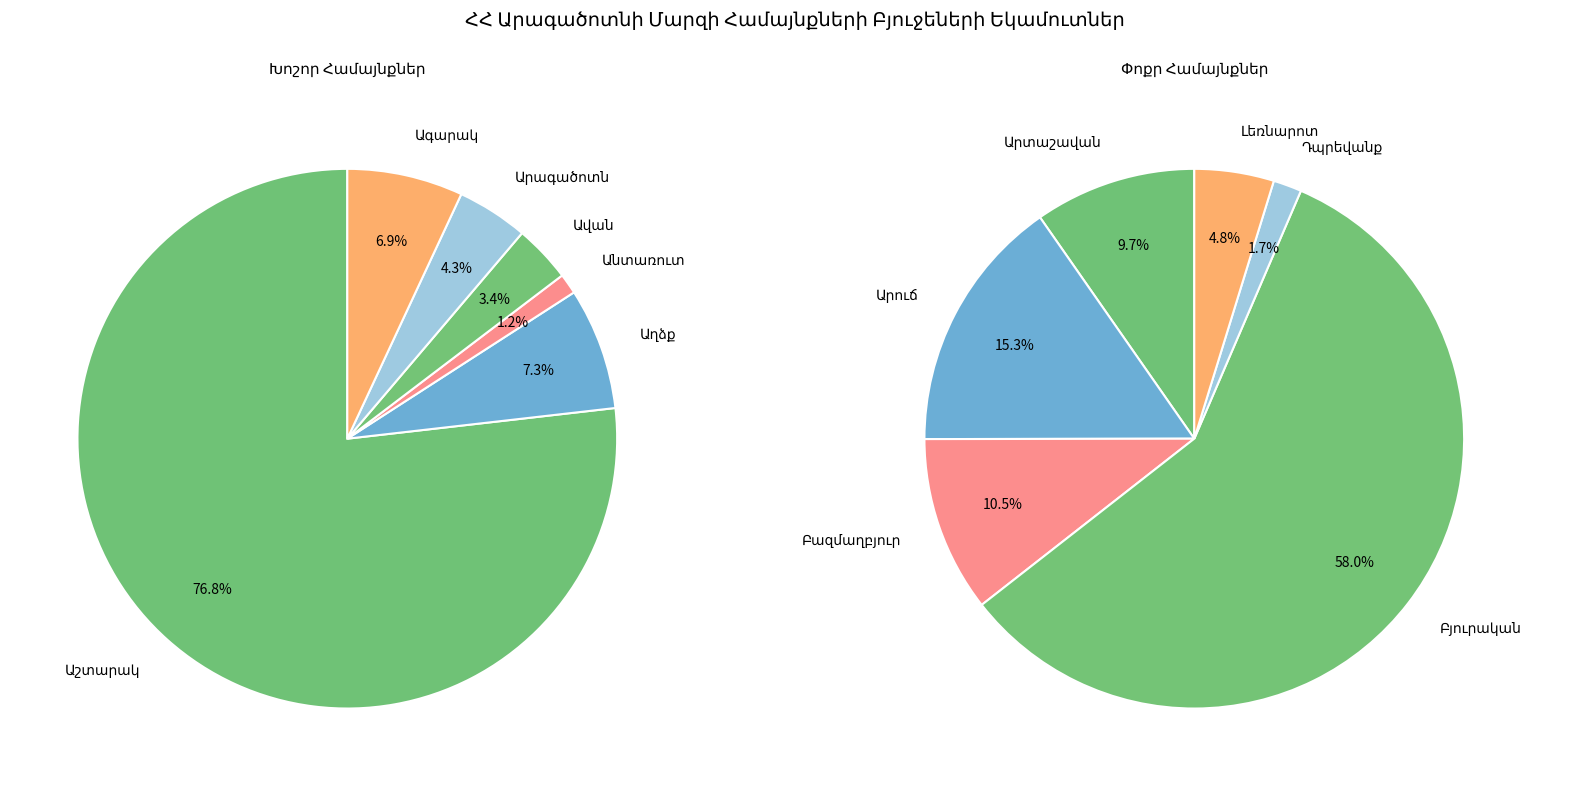

Is Աշտարակ the majority of the pie?

Yes